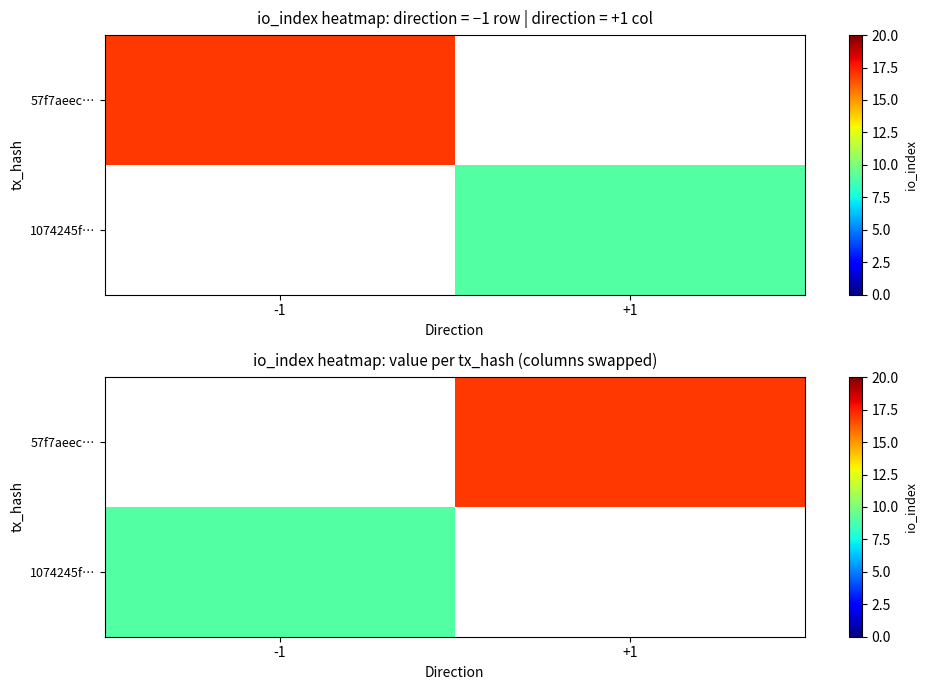

Rank the categories by 1074245f… value from lowest to highest.

-1, +1